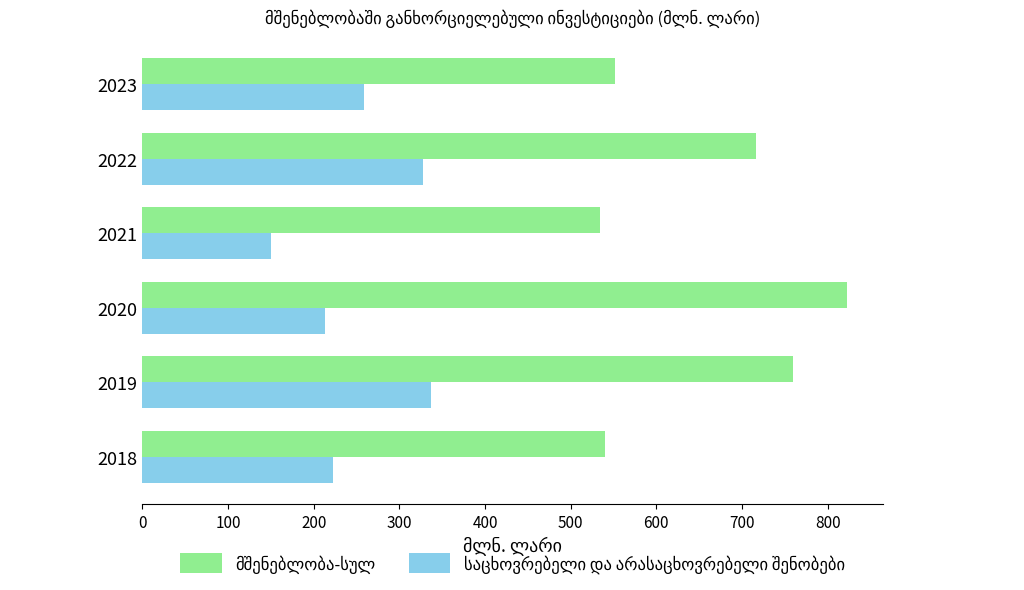

At which category is the sum across all series the highest?

2019